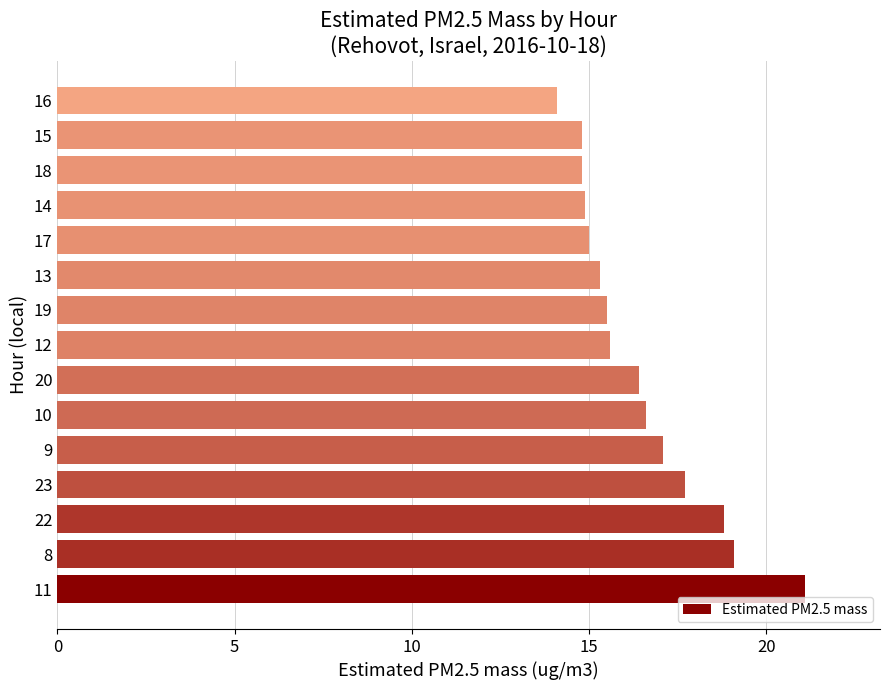

Count the number of categories in the chart.

15